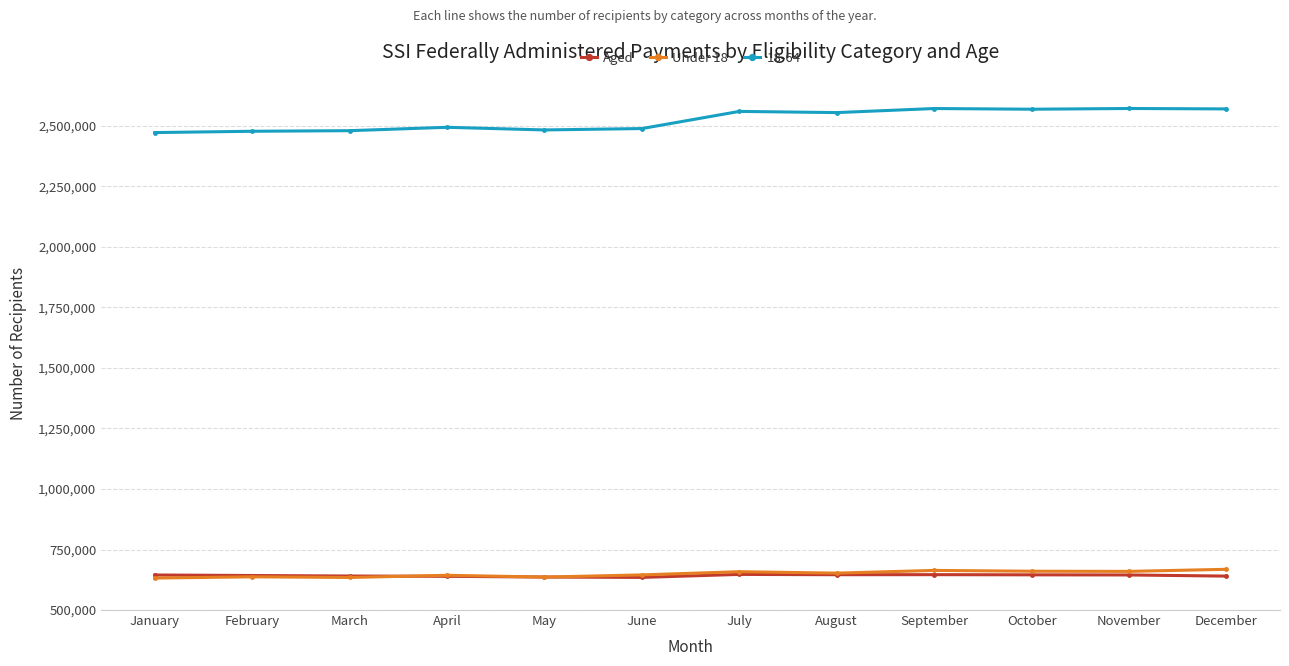

Is it true that Aged equals 639218 at April?

True